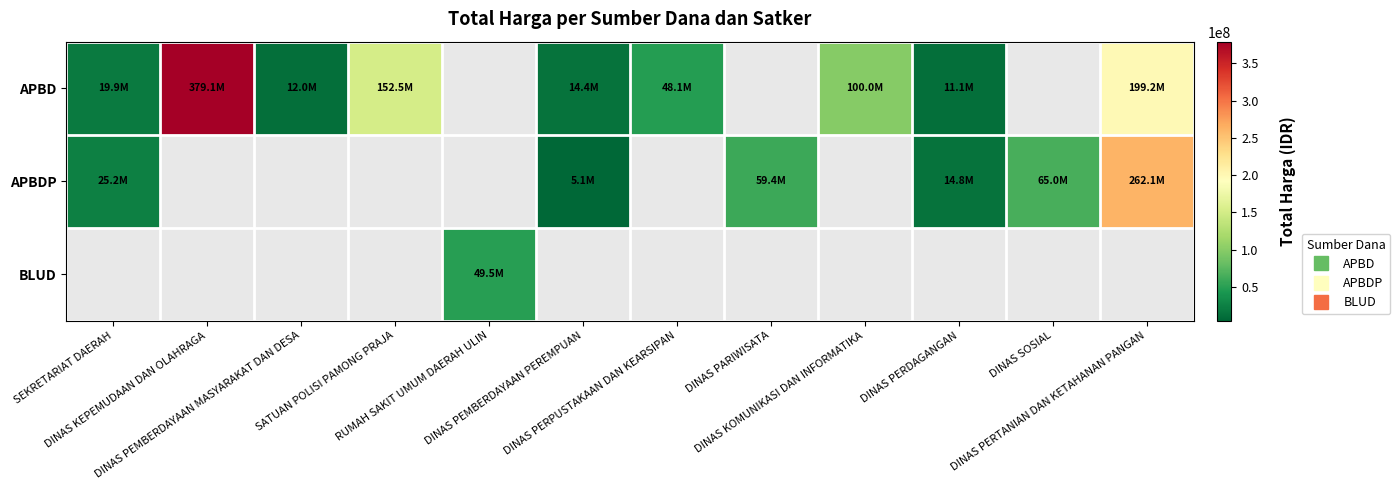

How many data points in APBD are above 152477000?

2